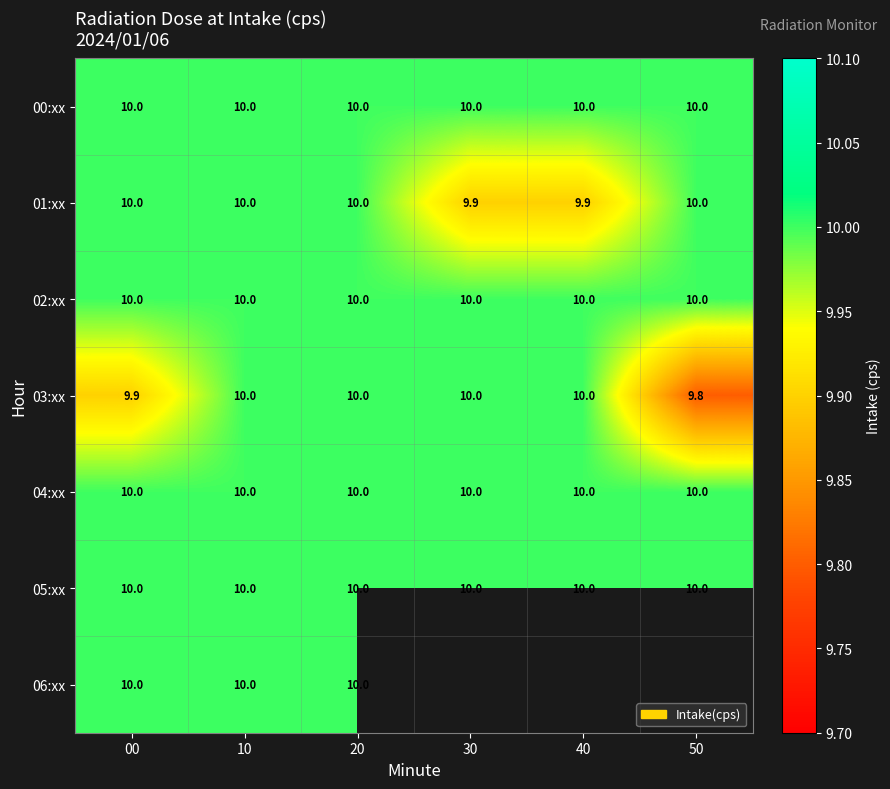

Is it true that 06:xx equals 10.0 at 10?

True